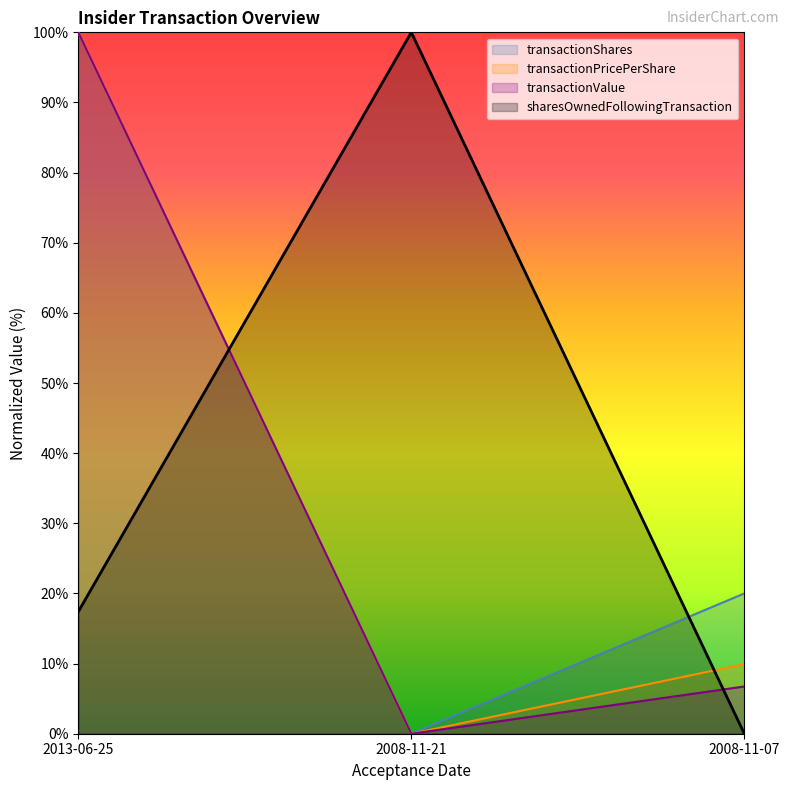

What is the total value across all series at 2013-06-25?

317.4